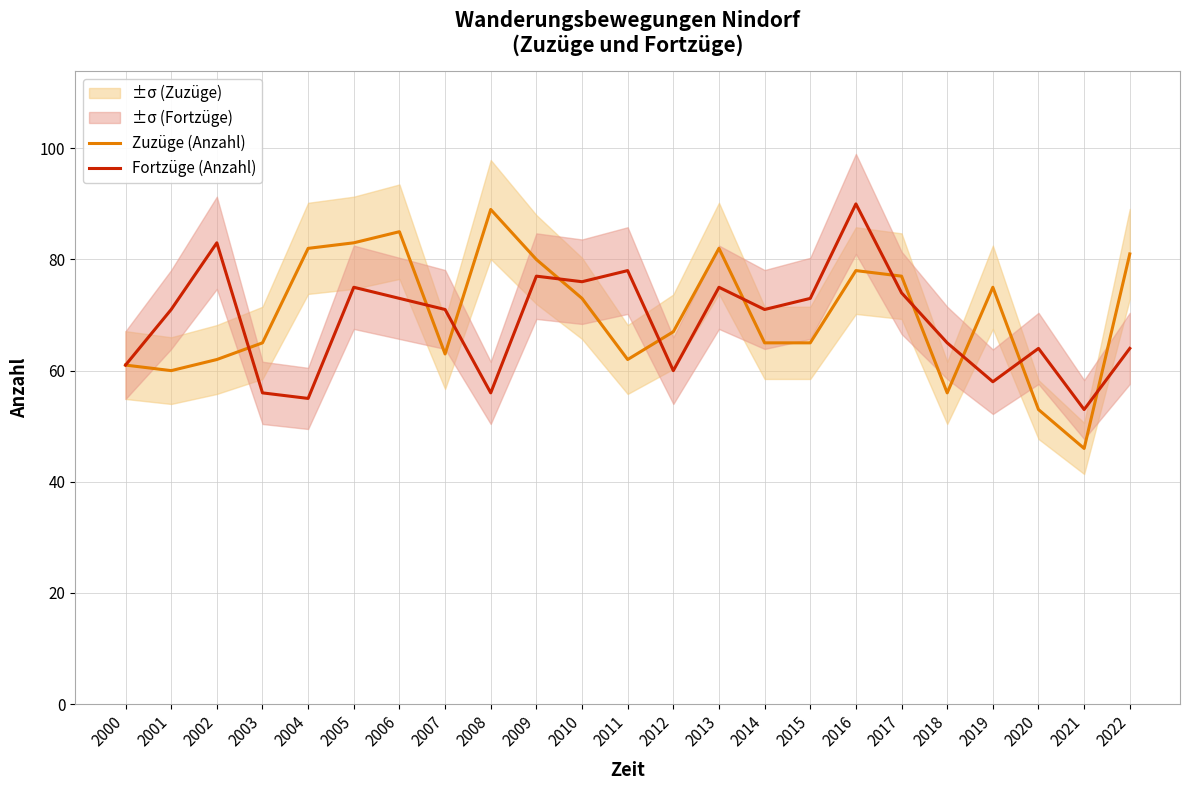

Is the value of Fortzüge (Anzahl) at 2008 greater than the value of Zuzüge (Anzahl) at 2014?

No